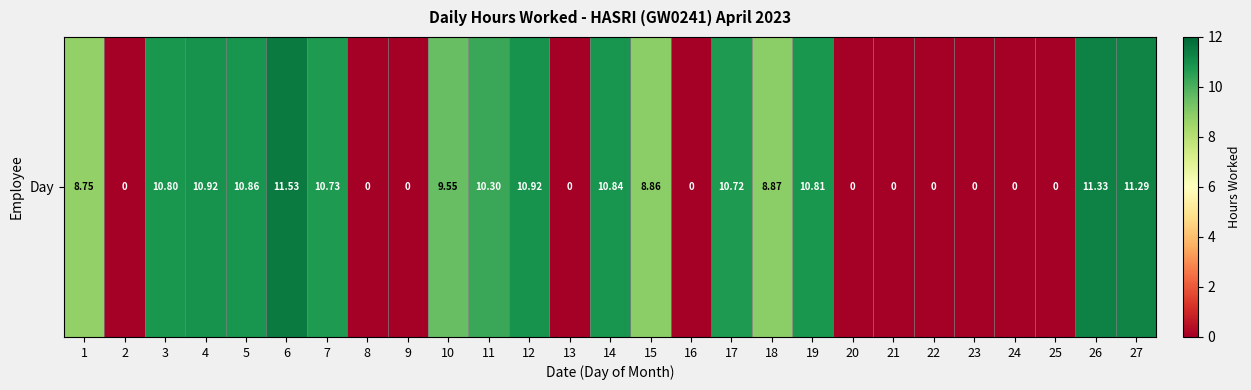

How many values are above zero?

16